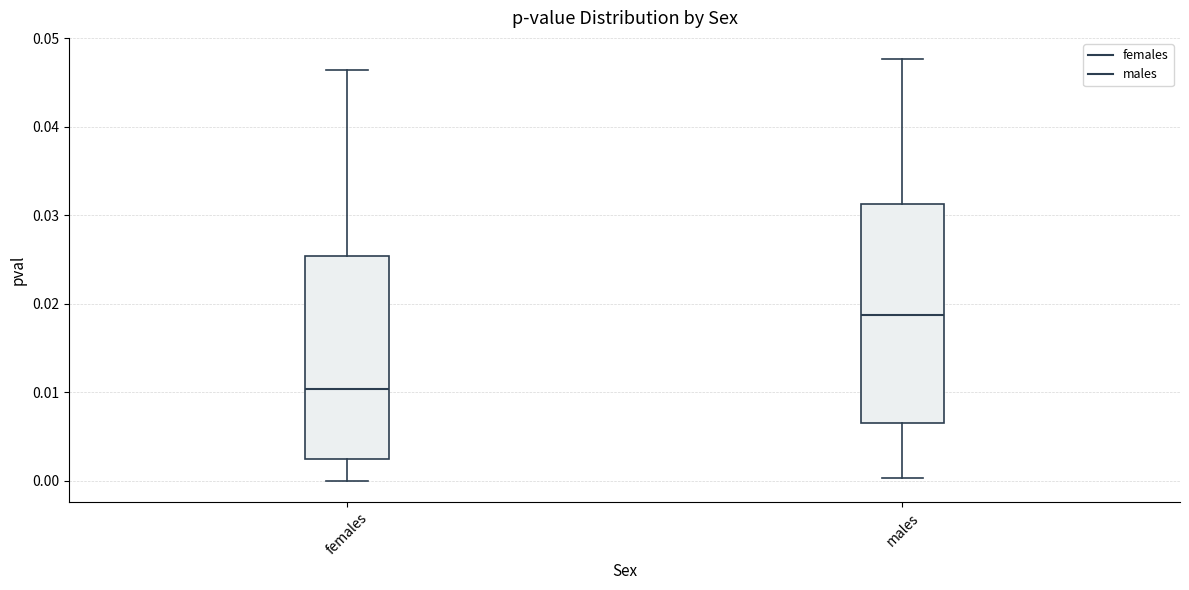

Which box has the highest median line?

males